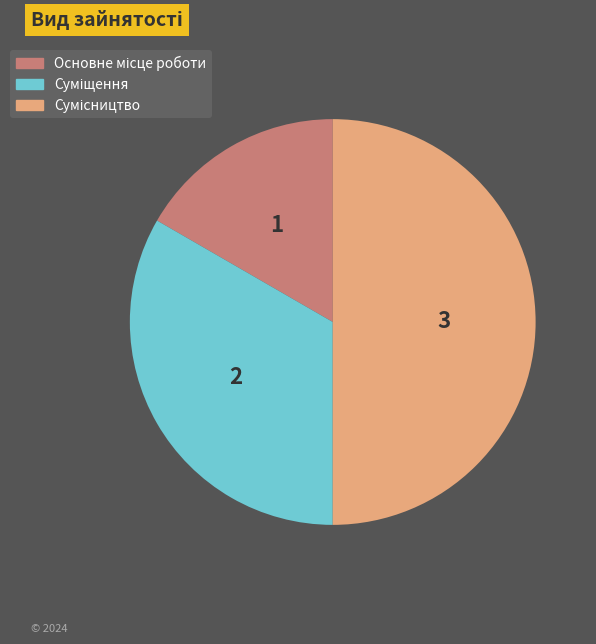

Does any single category account for the majority?

No